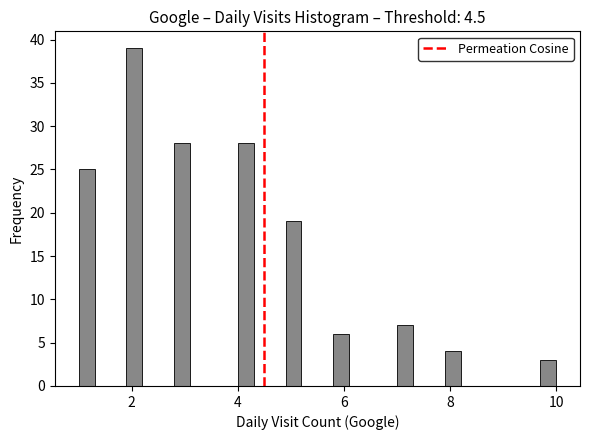

Read against the x-axis, roughly where is the centre of the tallest bar?

2.0